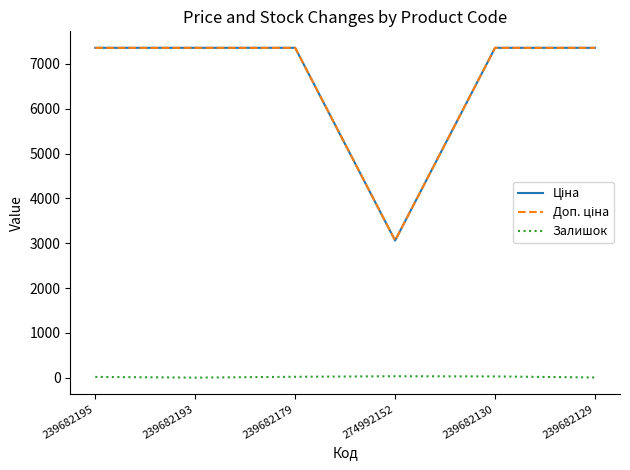

What is the maximum value shown in the chart?

7360.2